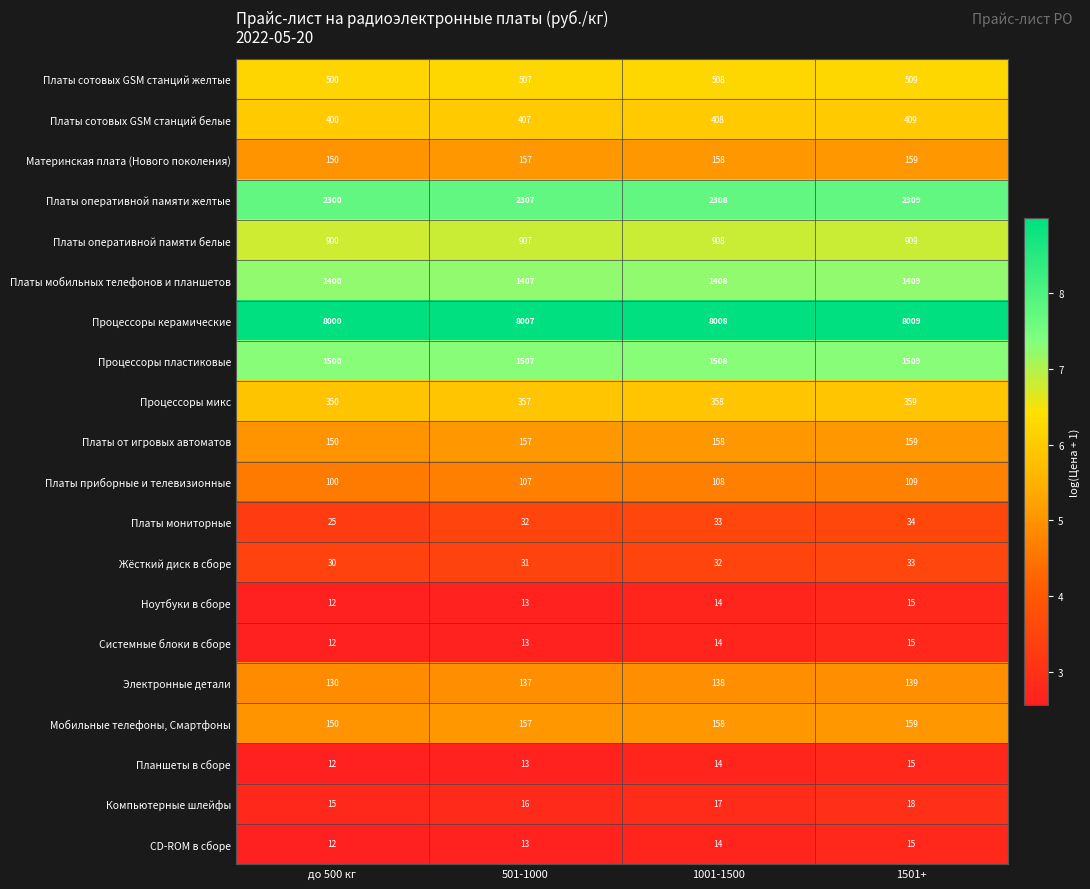

The value of Материнская плата (Нового поколения) at 1501+ is 159. True or false?

True